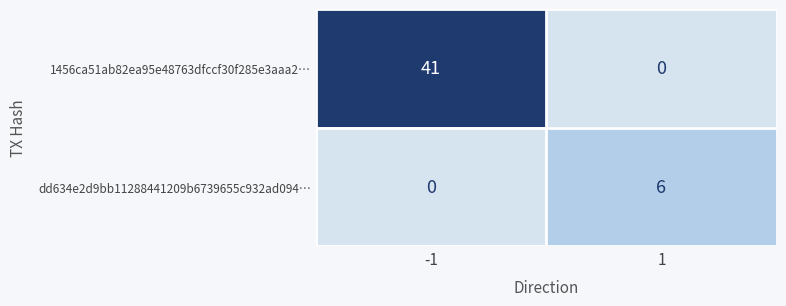

Is it true that dd634e2d9bb11288441209b6739655c932ad094… equals 0 at -1?

True